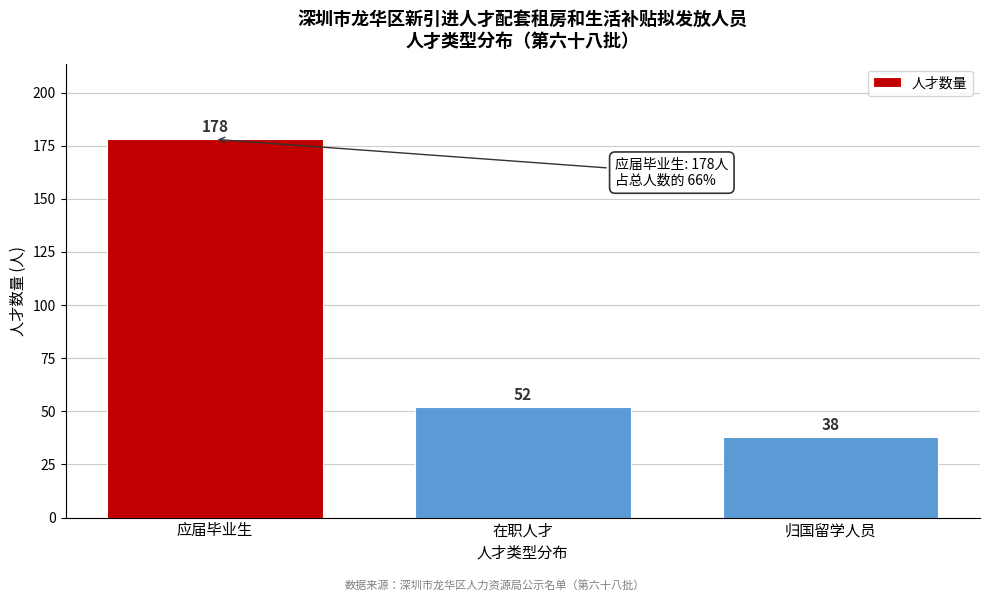

Reading right to left, extract all data points from this chart.

38	52	178